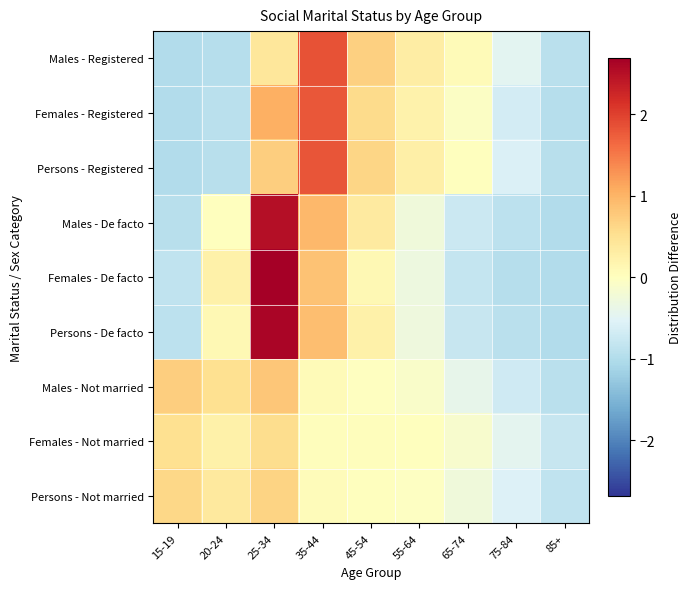

List the series in order of their peak value, highest first.

Females - De facto, Persons - De facto, Males - De facto, Males - Registered, Persons - Registered, Females - Registered, Males - Not married, Persons - Not married, Females - Not married